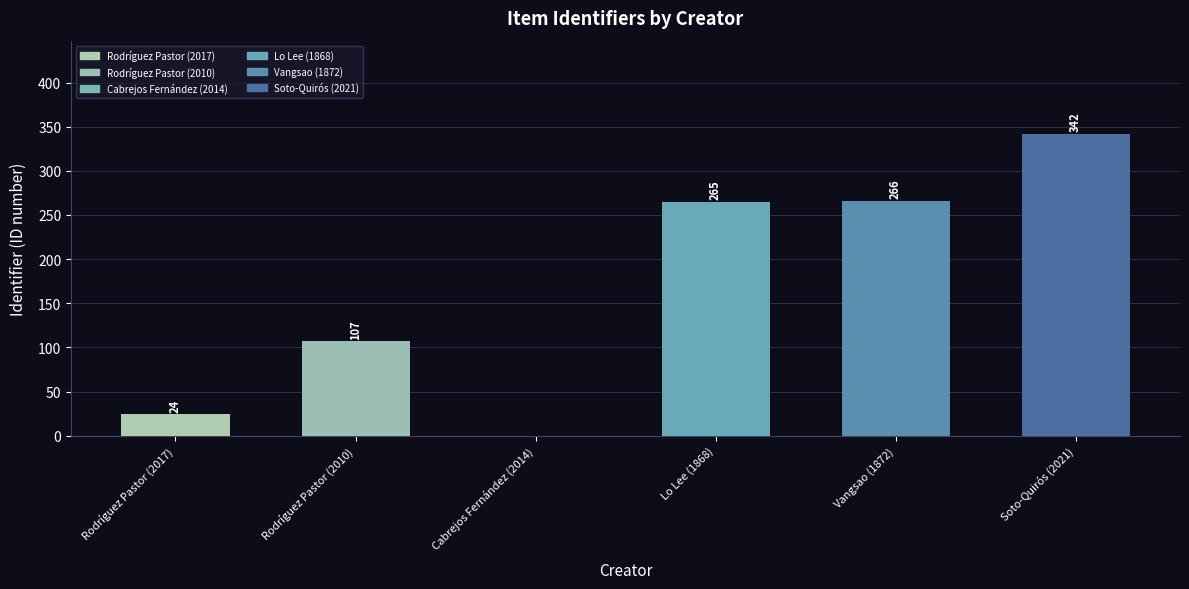

Reading left to right, list all the values displayed in this chart.

Rodríguez Pastor (2017)=24	Rodríguez Pastor (2010)=107	Cabrejos Fernández (2014)=0	Lo Lee (1868)=265	Vangsao (1872)=266	Soto-Quirós (2021)=342